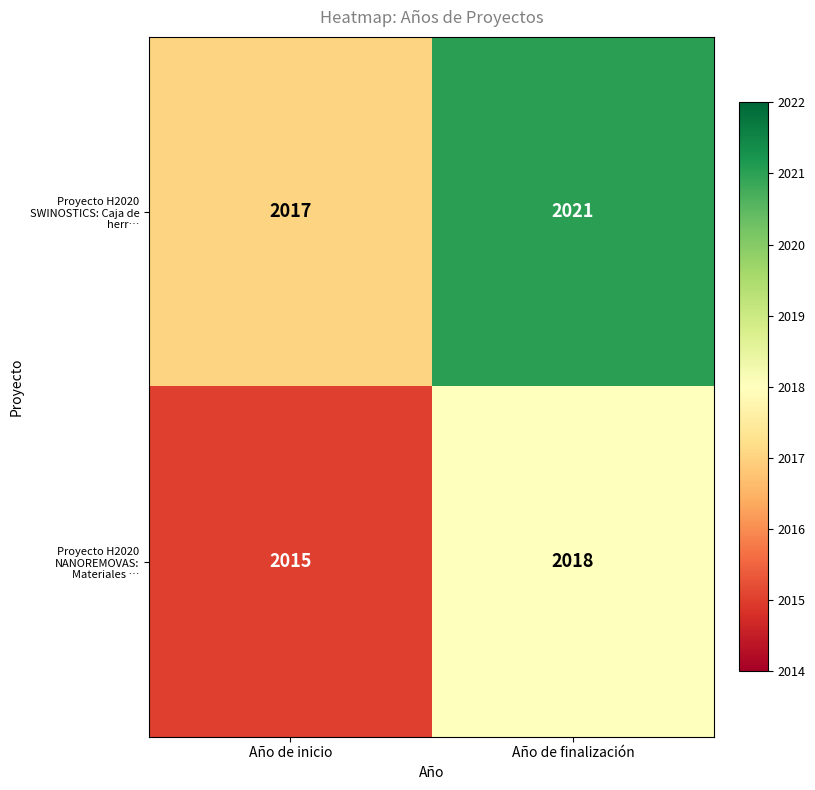

Reading left to right, transcribe all the data shown in this chart.

Proyecto H2020 SWINOSTICS: Caja de herr…: 2017	2021
Proyecto H2020 NANOREMOVAS: Materiales …: 2015	2018